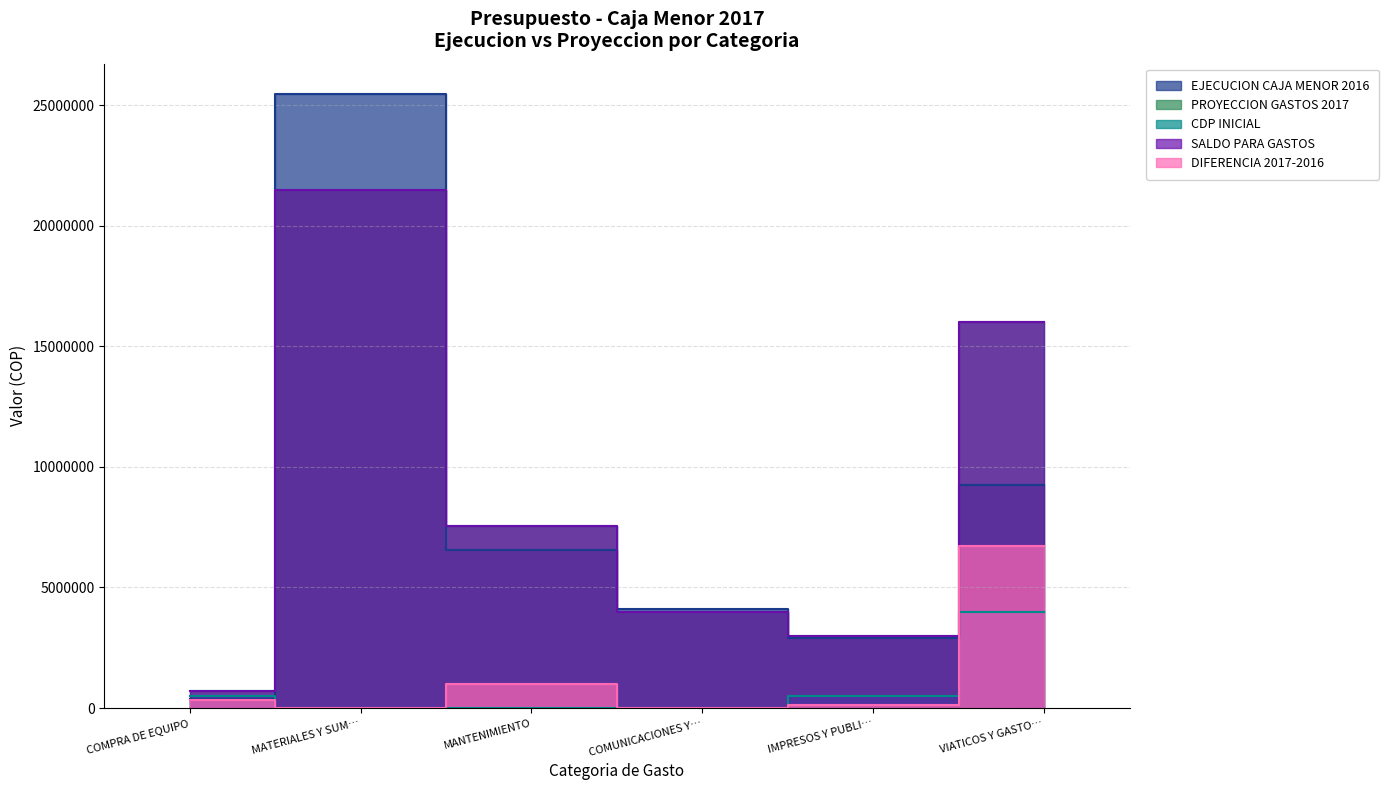

Which series has the largest range (max minus min)?

EJECUCION CAJA MENOR 2016